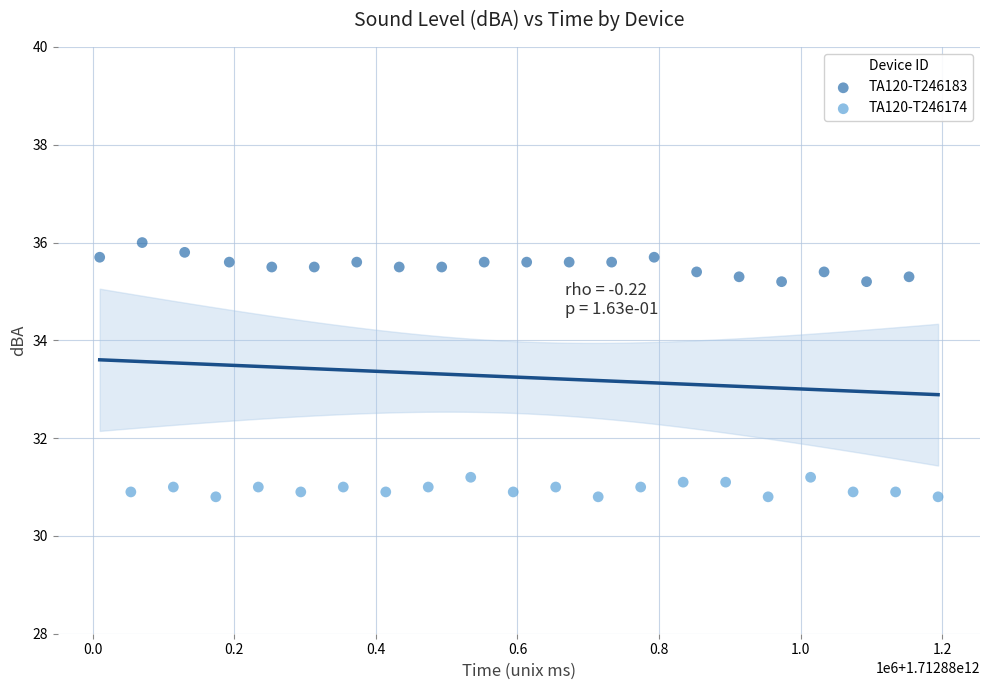

Which series reaches the minimum Y coordinate?

TA120-T246174